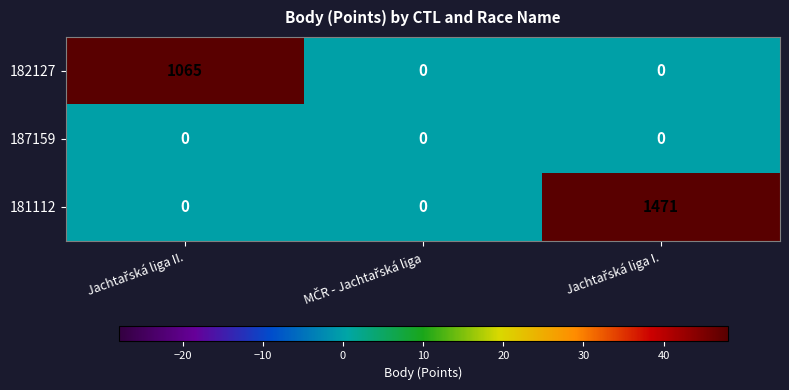

Reading right to left, what are all the values shown in this chart?

182127: 0	0	1065
187159: 0	0	0
181112: 1471	0	0